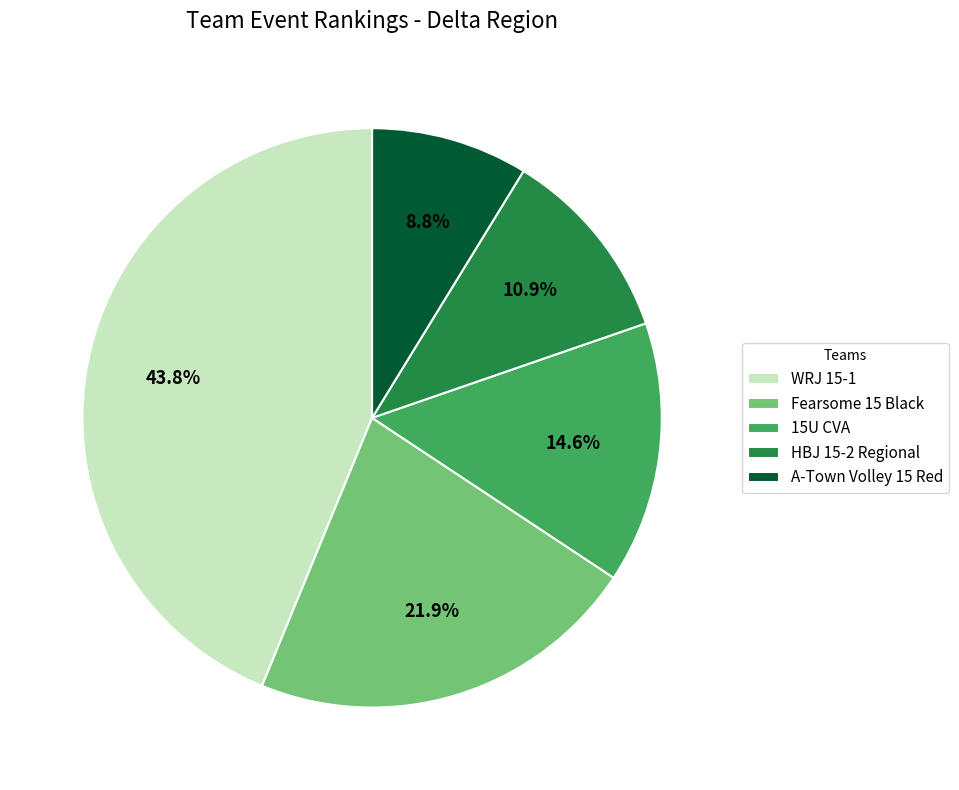

To the nearest percent, what is the combined percentage of WRJ 15-1 and A-Town Volley 15 Red?

53%